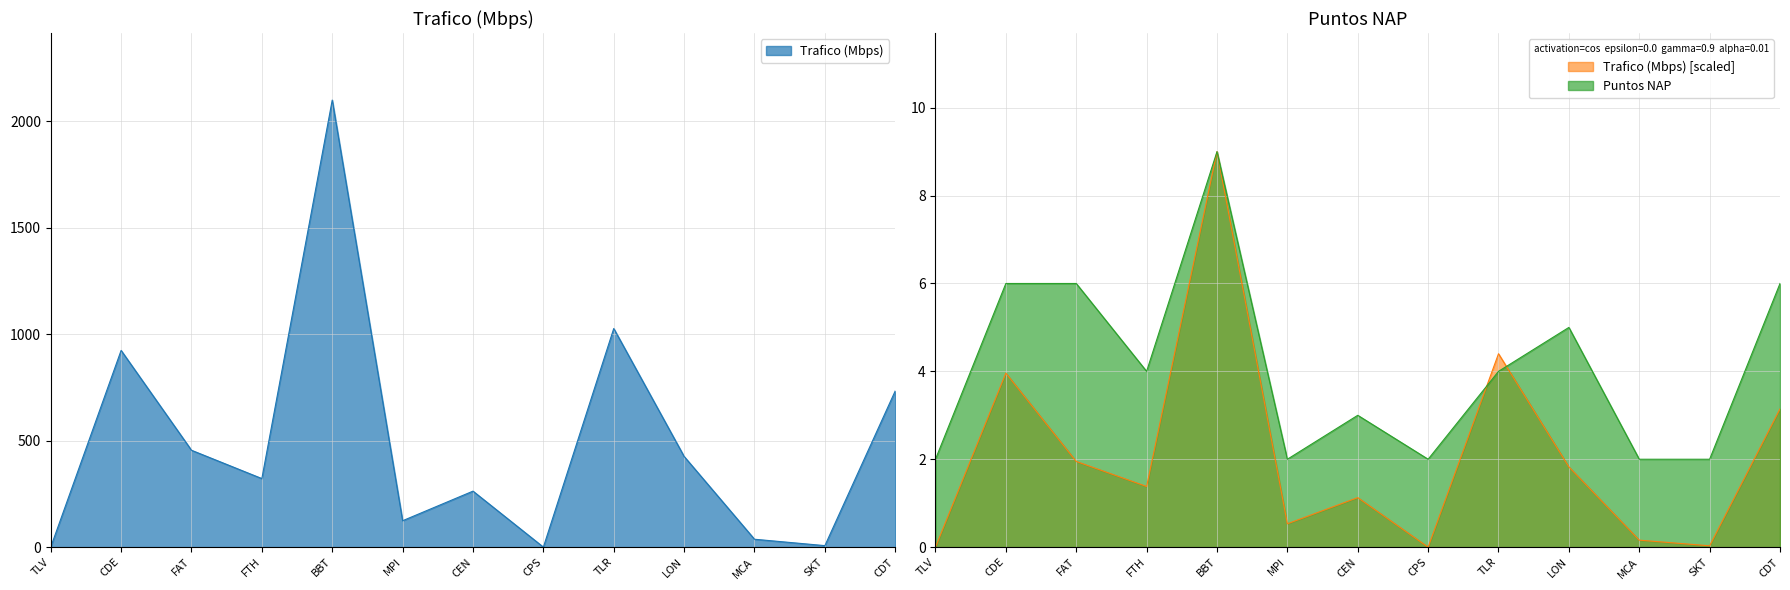

Count the number of data series in this chart.

2